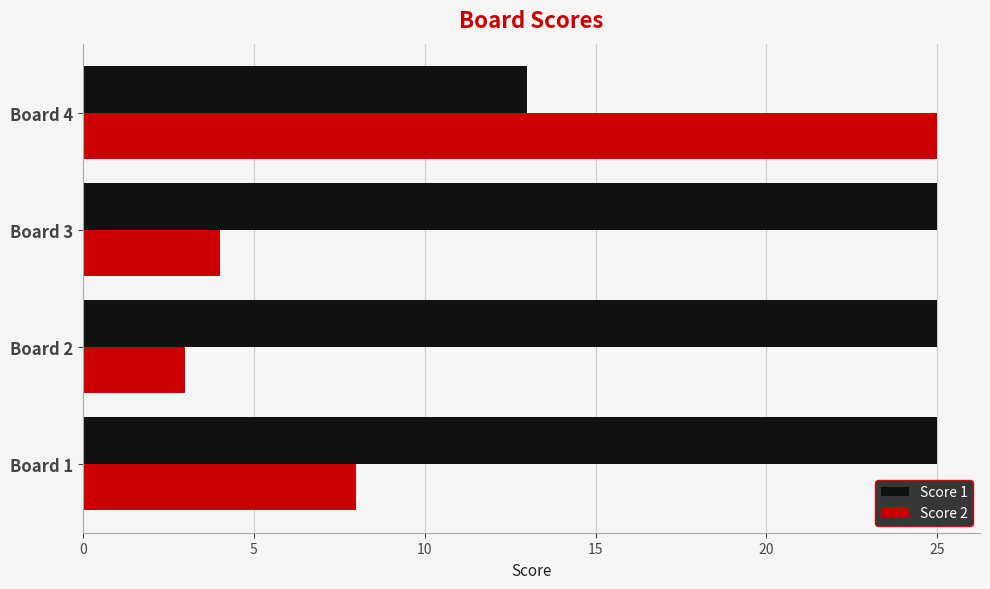

What are all the series names shown in the legend?

Score 1, Score 2